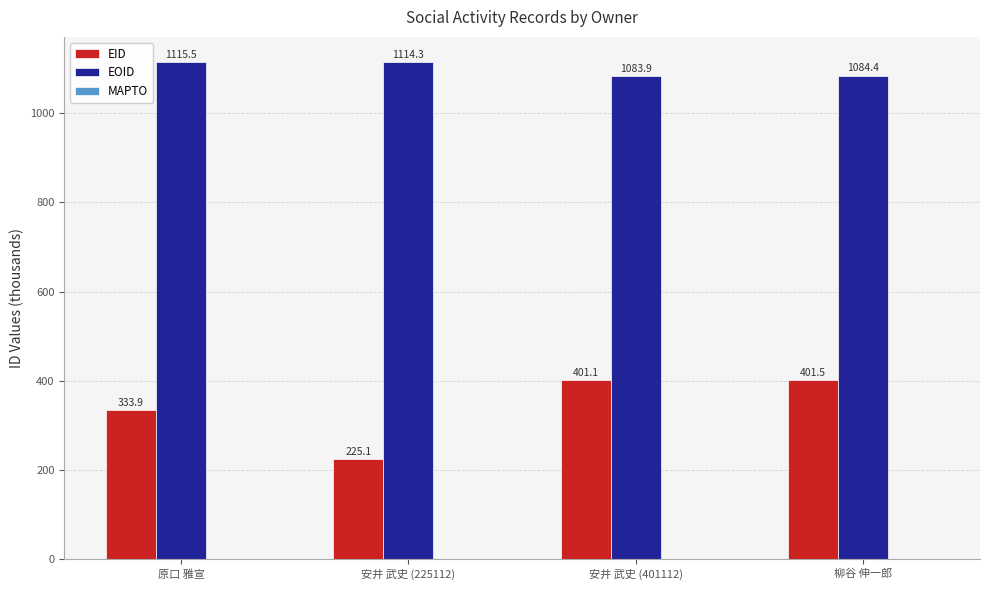

Which category has the highest value in the EOID series?

原口 雅宣